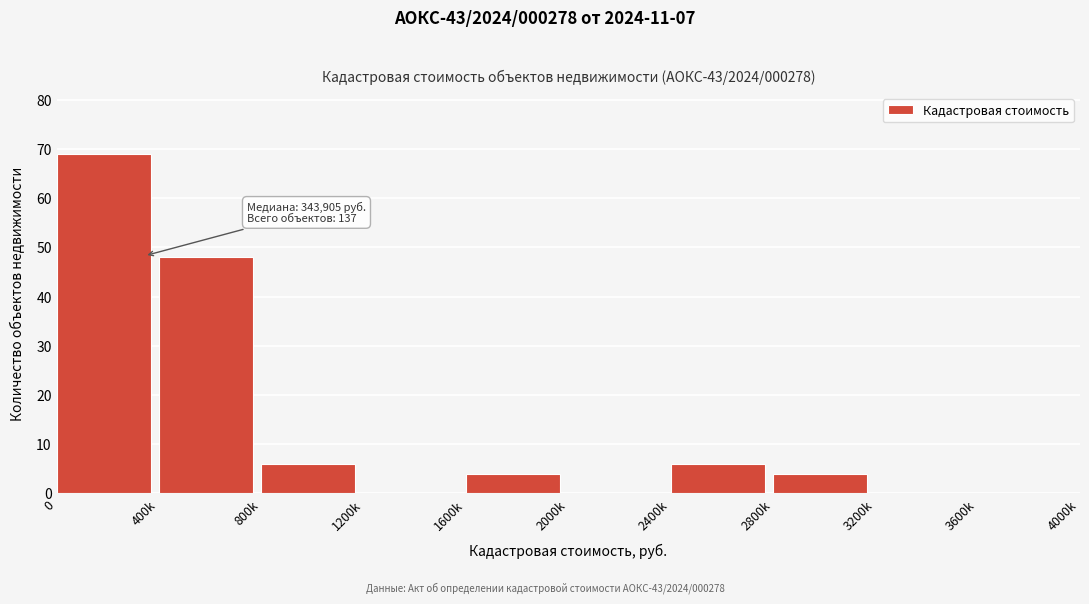

Reading left to right, list all the values displayed in this chart.

0=69	400k=48	800k=6	1200k=0	1600k=4	2000k=0	2400k=6	2800k=4	3200k=0	3600k=0